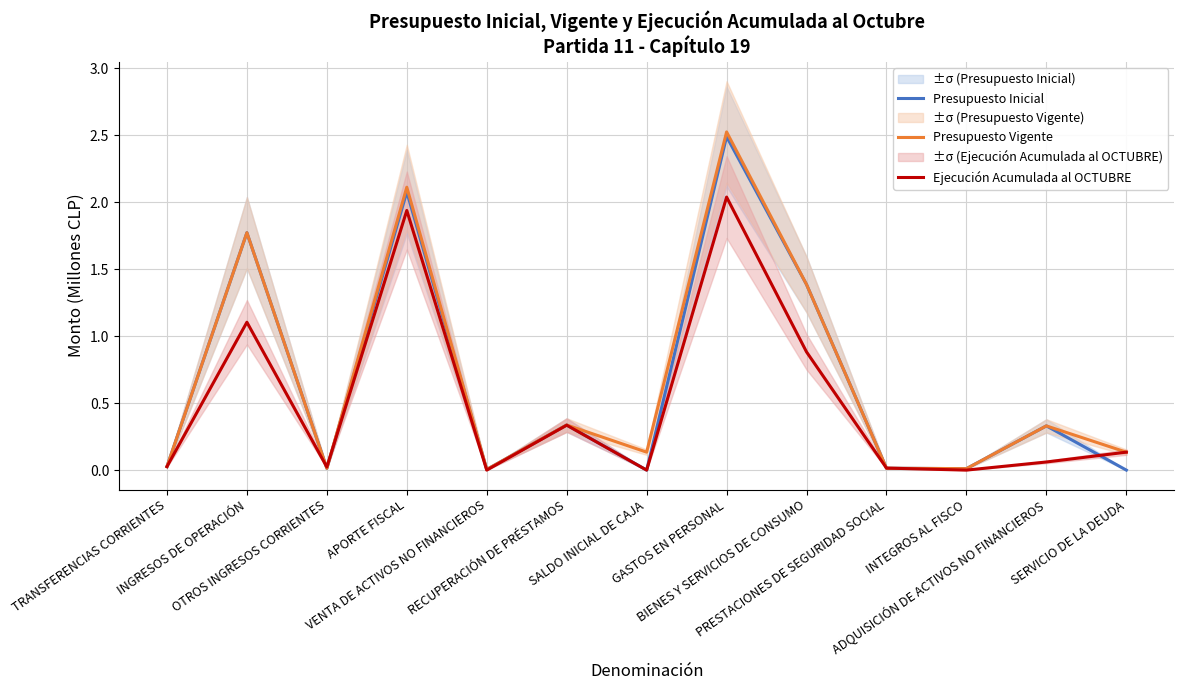

Reading left to right, list all the values displayed in this chart.

Presupuesto Inicial: TRANSFERENCIAS CORRIENTES=0.0	INGRESOS DE OPERACIÓN=1.8	OTROS INGRESOS CORRIENTES=0.0	APORTE FISCAL=2.1	VENTA DE ACTIVOS NO FINANCIEROS=0.0	RECUPERACIÓN DE PRÉSTAMOS=0.3	SALDO INICIAL DE CAJA=0.0	GASTOS EN PERSONAL=2.5	BIENES Y SERVICIOS DE CONSUMO=1.4	PRESTACIONES DE SEGURIDAD SOCIAL=0.0	INTEGROS AL FISCO=0.0	ADQUISICIÓN DE ACTIVOS NO FINANCIEROS=0.3	SERVICIO DE LA DEUDA=0.0
Presupuesto Vigente: TRANSFERENCIAS CORRIENTES=0.0	INGRESOS DE OPERACIÓN=1.8	OTROS INGRESOS CORRIENTES=0.0	APORTE FISCAL=2.1	VENTA DE ACTIVOS NO FINANCIEROS=0.0	RECUPERACIÓN DE PRÉSTAMOS=0.3	SALDO INICIAL DE CAJA=0.1	GASTOS EN PERSONAL=2.5	BIENES Y SERVICIOS DE CONSUMO=1.4	PRESTACIONES DE SEGURIDAD SOCIAL=0.0	INTEGROS AL FISCO=0.0	ADQUISICIÓN DE ACTIVOS NO FINANCIEROS=0.3	SERVICIO DE LA DEUDA=0.1
Ejecución Acumulada al OCTUBRE: TRANSFERENCIAS CORRIENTES=0.0	INGRESOS DE OPERACIÓN=1.1	OTROS INGRESOS CORRIENTES=0.0	APORTE FISCAL=1.9	VENTA DE ACTIVOS NO FINANCIEROS=0.0	RECUPERACIÓN DE PRÉSTAMOS=0.3	SALDO INICIAL DE CAJA=0.0	GASTOS EN PERSONAL=2.0	BIENES Y SERVICIOS DE CONSUMO=0.9	PRESTACIONES DE SEGURIDAD SOCIAL=0.0	INTEGROS AL FISCO=0.0	ADQUISICIÓN DE ACTIVOS NO FINANCIEROS=0.1	SERVICIO DE LA DEUDA=0.1